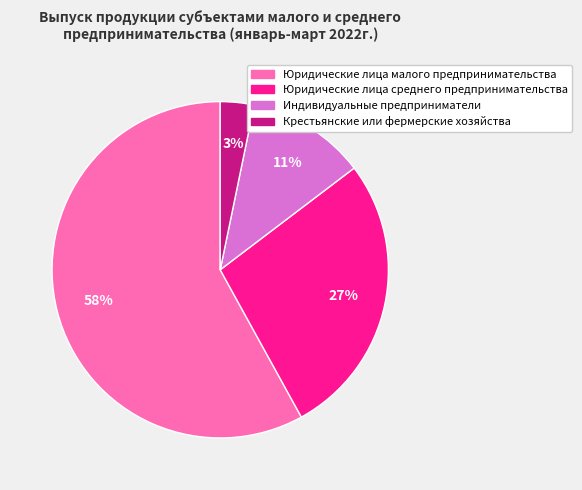

To the nearest percent, what is the average slice percentage?

25%